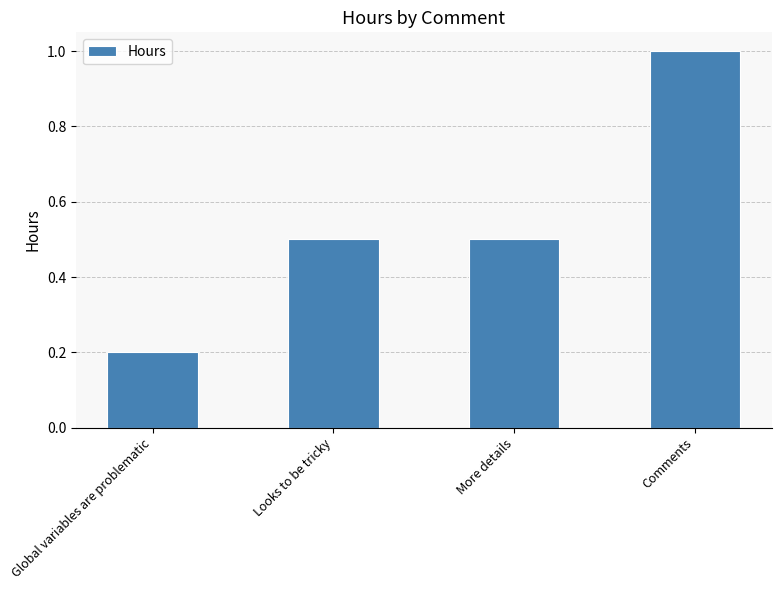

What is the maximum value shown in the chart?

1.0